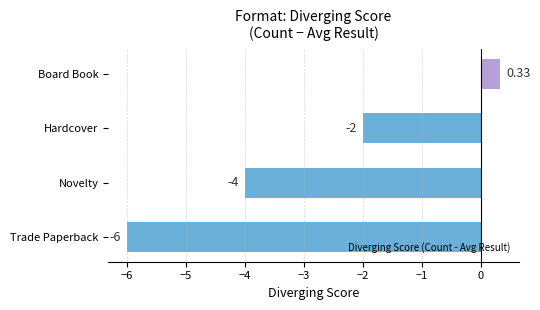

What is the difference between the second highest and minimum values?

4.0